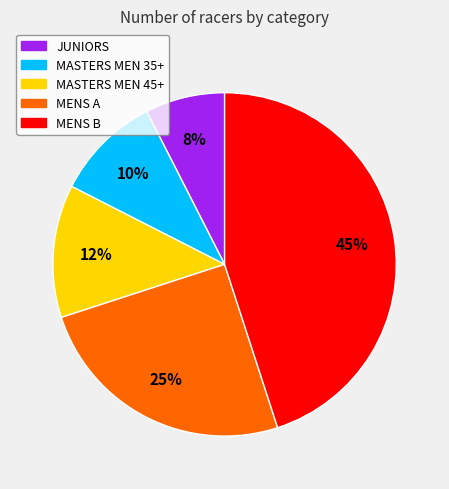

What percentage is the MENS B slice, to the nearest percent?

45%